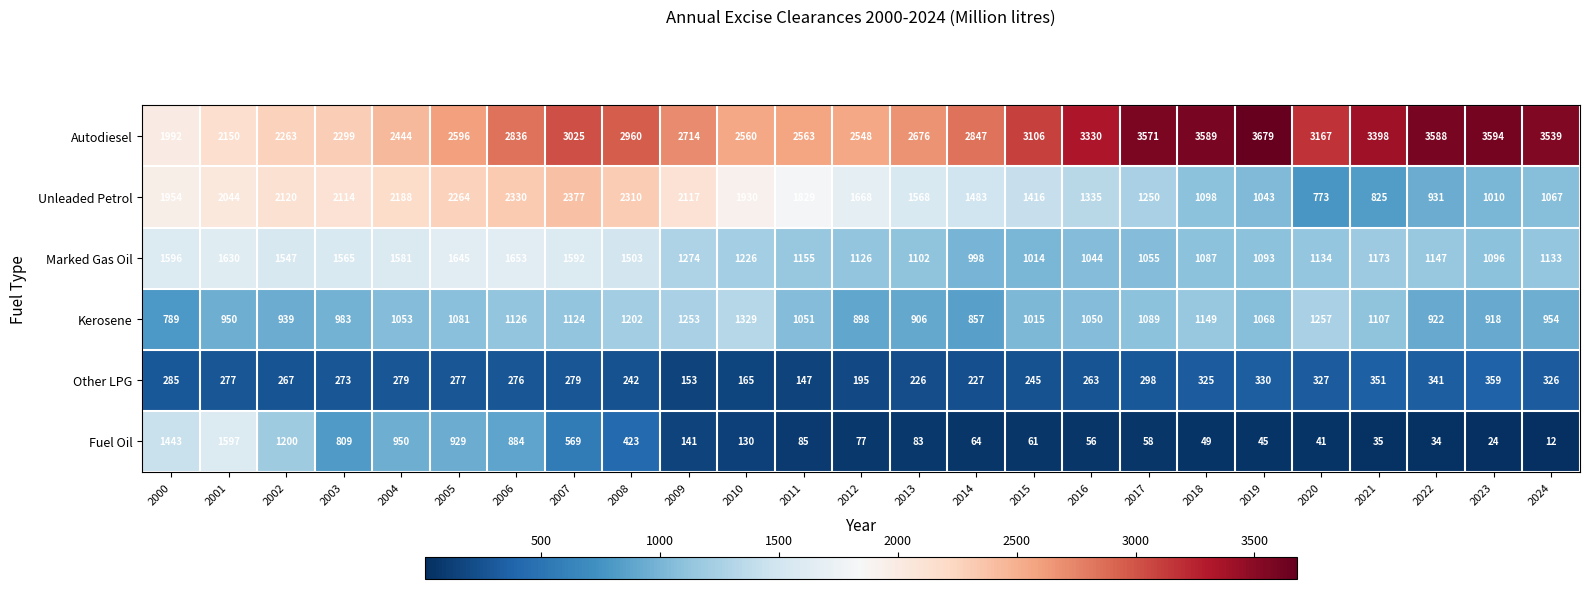

What is the sum of all Autodiesel values?

73034